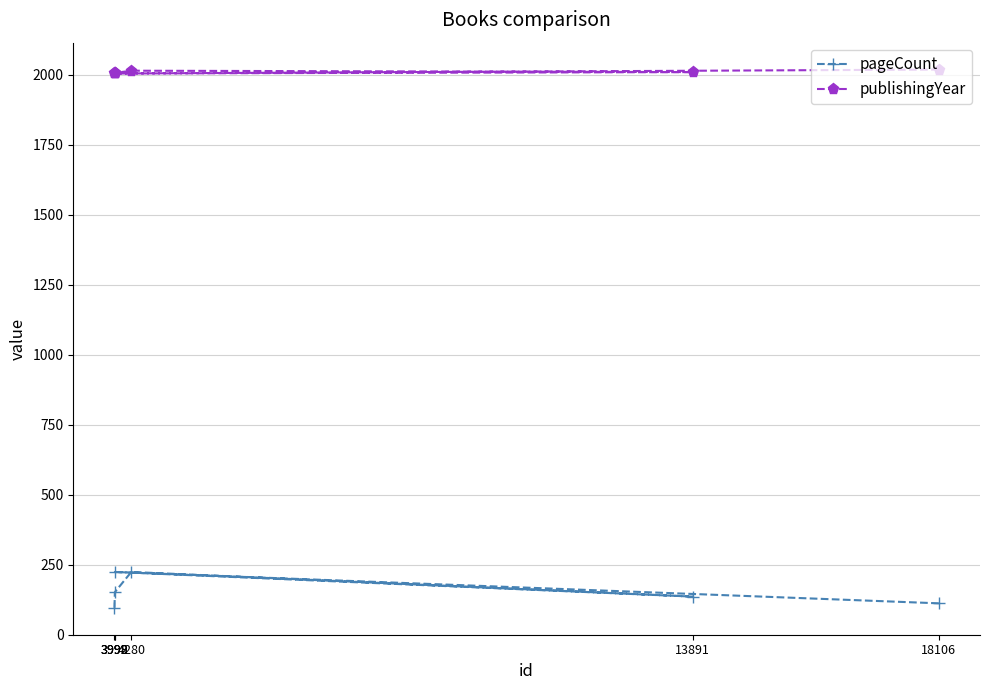

Where is the first local minimum for publishingYear?

3999